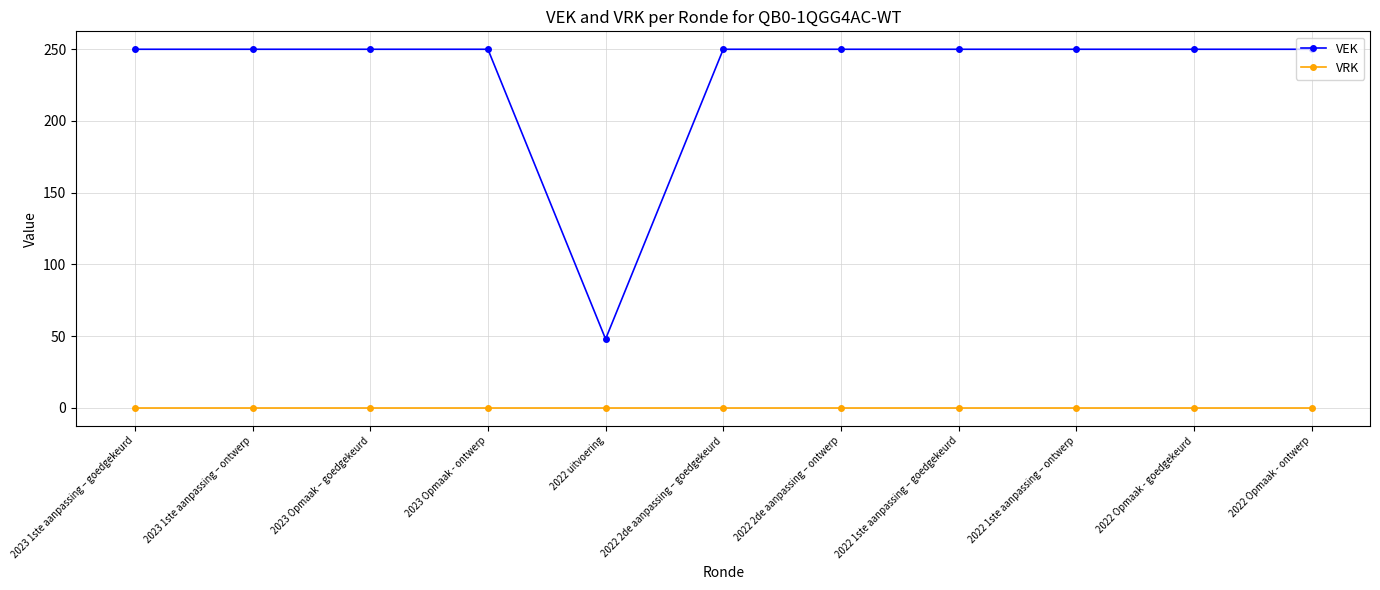

What is the label of the 10th point from the left?

2022 Opmaak - goedgekeurd